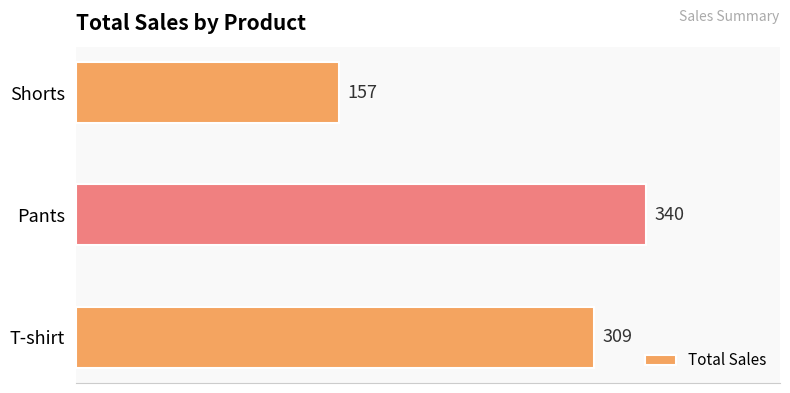

Approximately how many times larger is the value at Shorts compared to Pants?

0.5